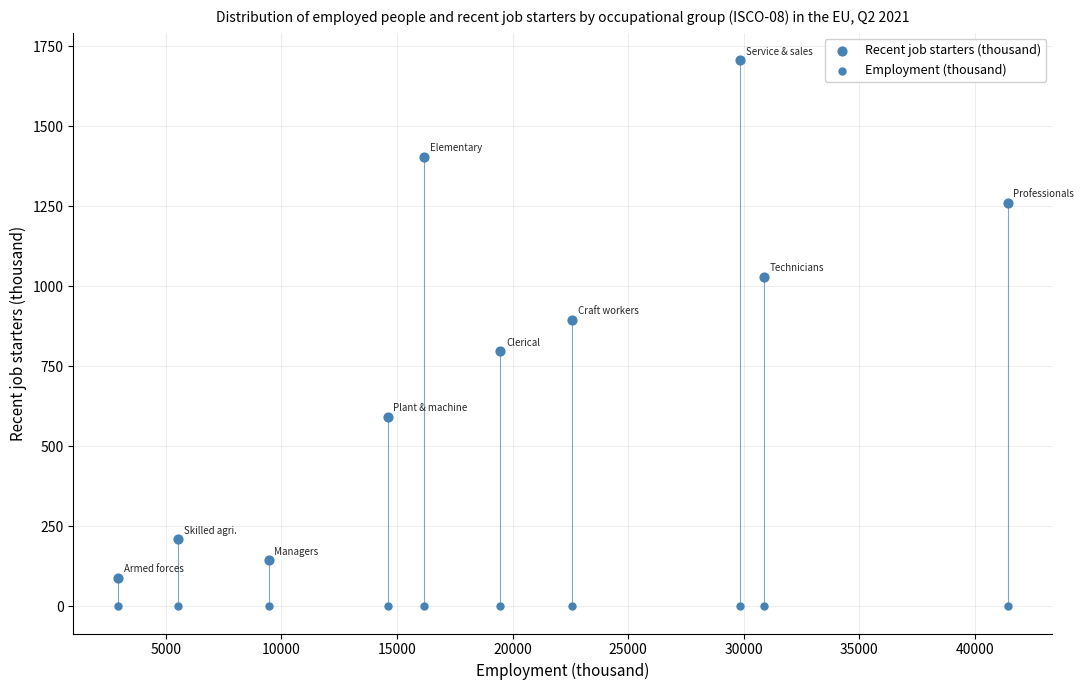

How many data points are displayed?

20